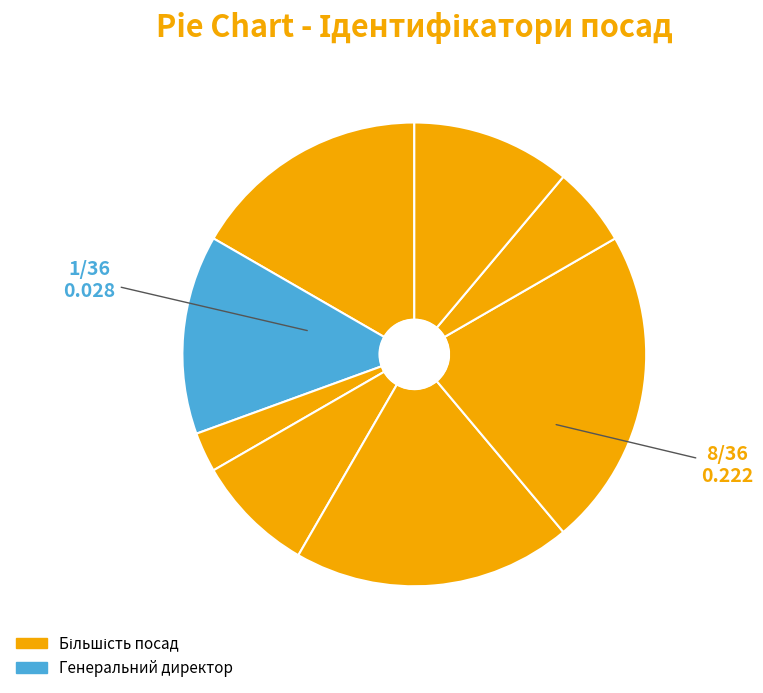

How many slices are in this pie chart?

8